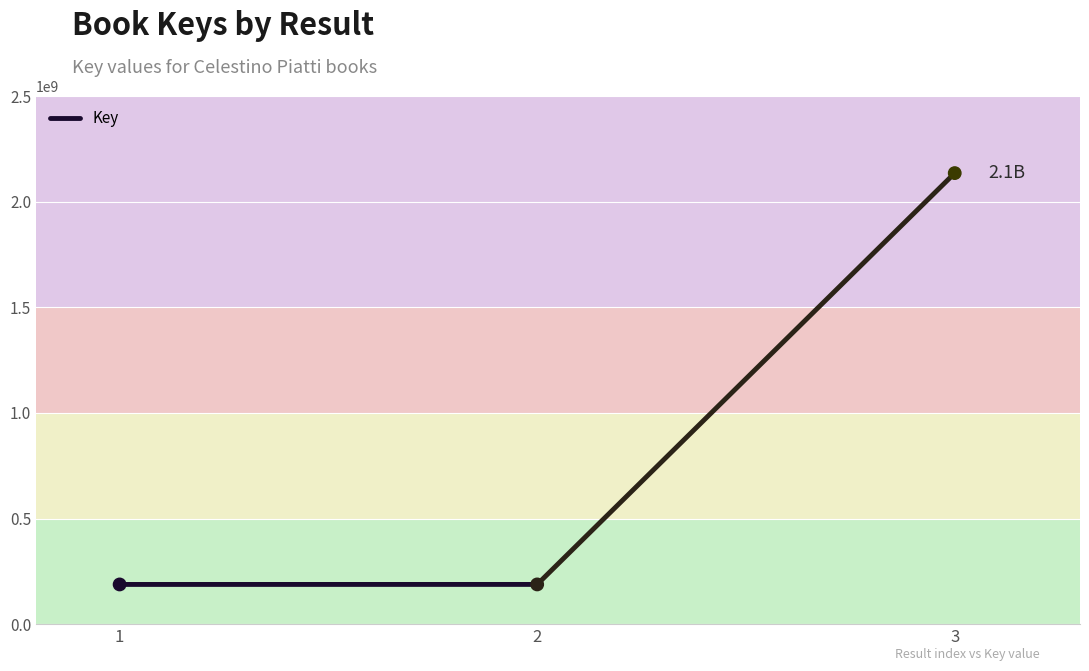

What is the average Y value?

837243991